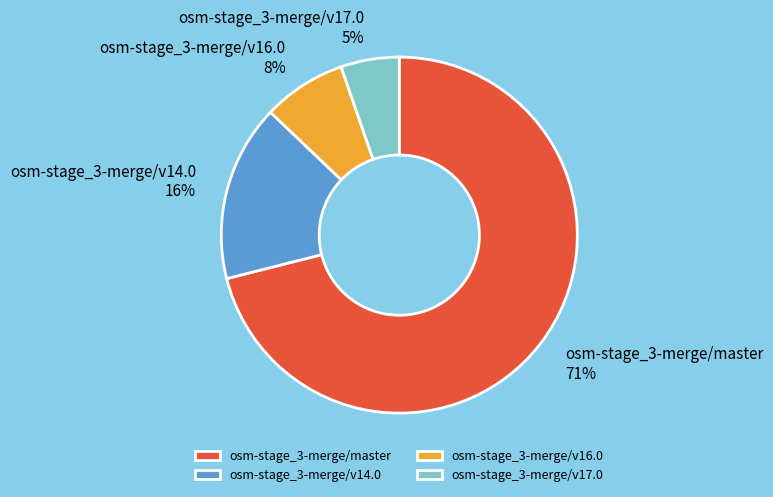

How many slices are in this pie chart?

4